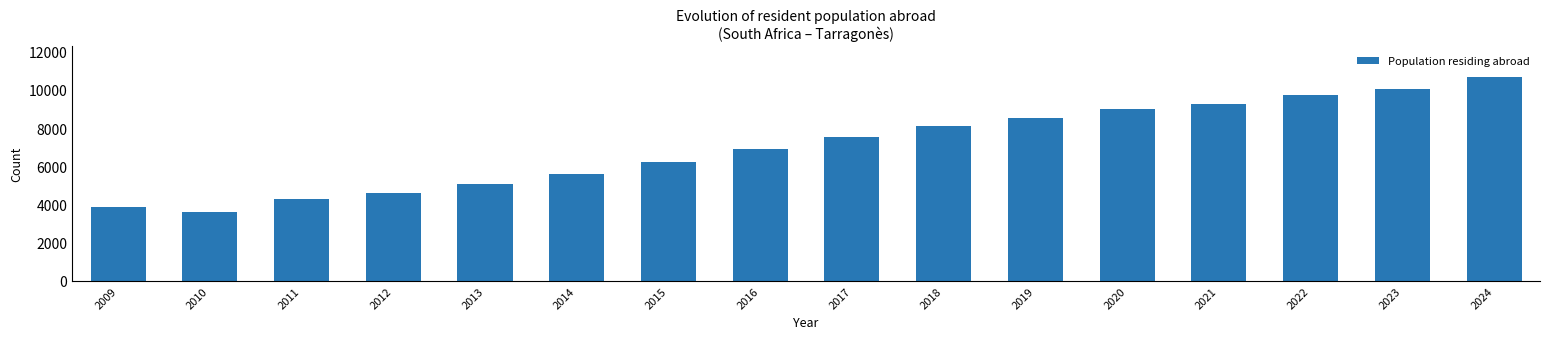

Which label corresponds to the largest value in the chart?

2024